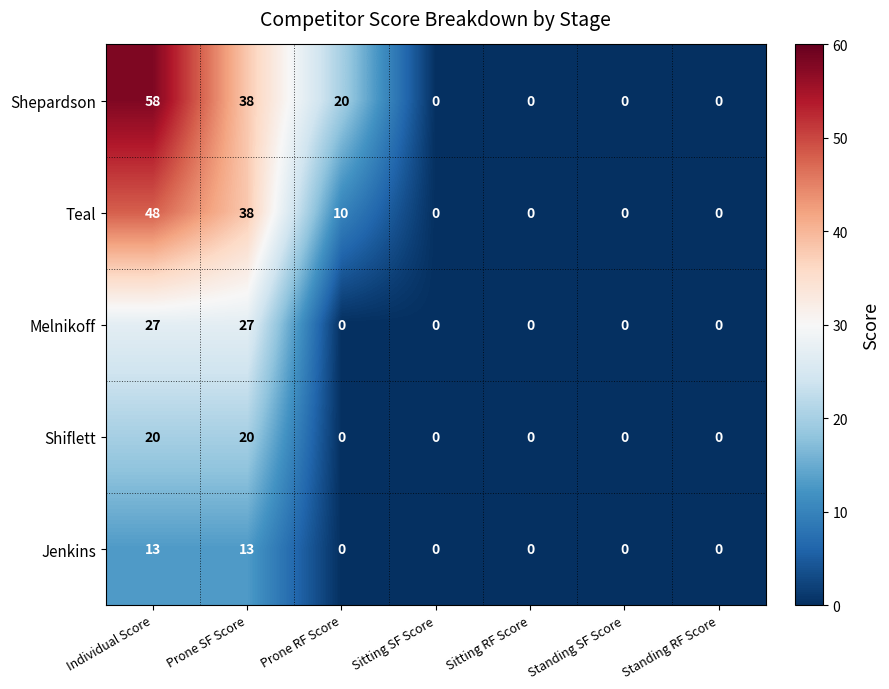

Count the number of categories in the chart.

7